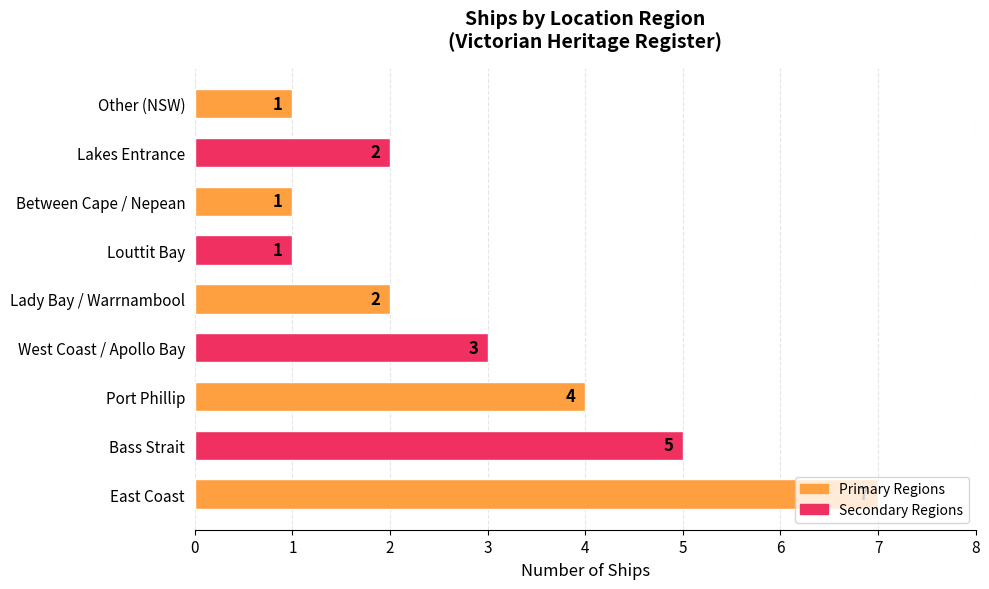

What is the smallest value displayed?

1